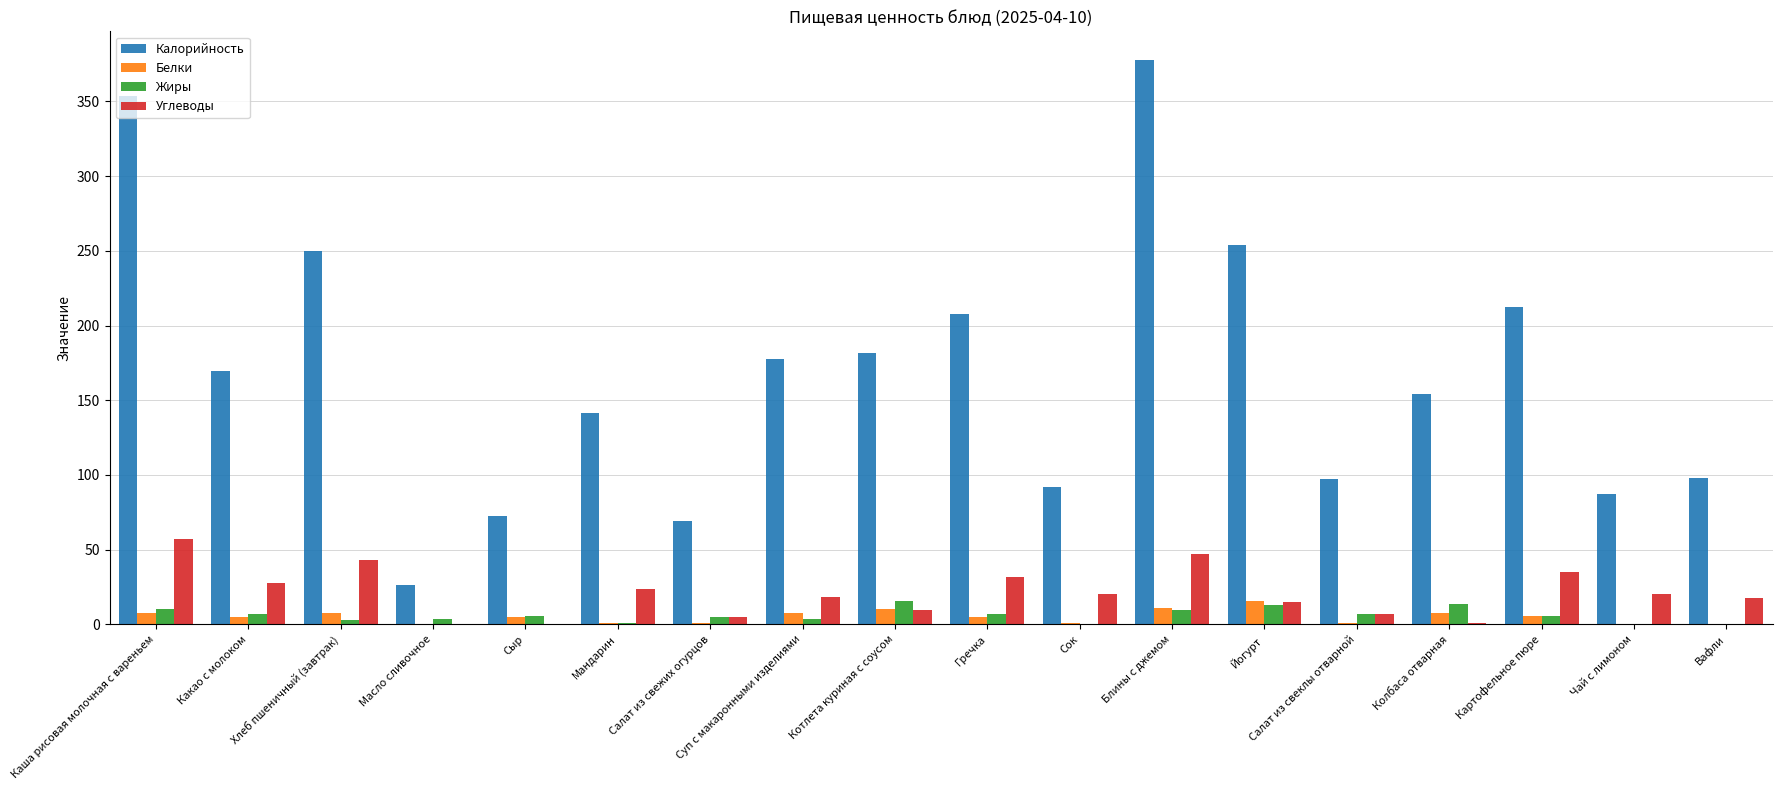

What is the total value across all series at Блины с джемом?

445.8